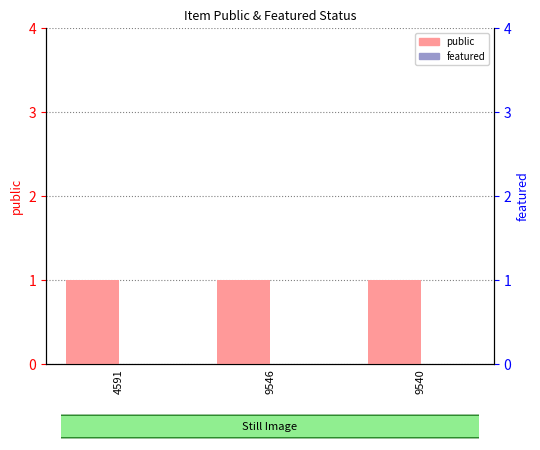

List the series in order of their overall mean, lowest first.

featured, public